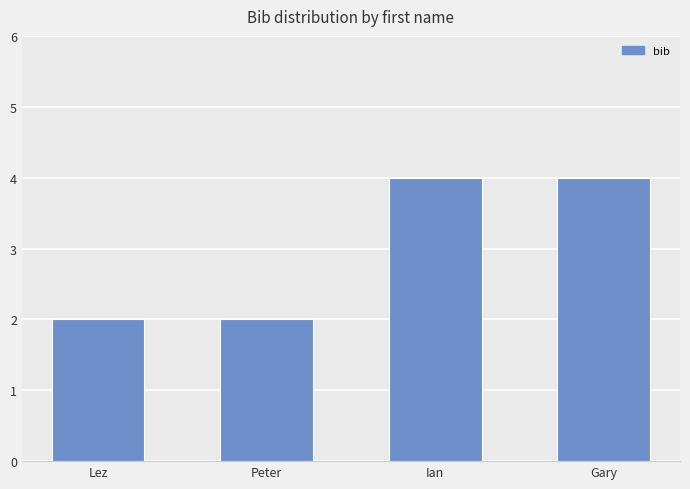

What is the difference between the maximum and second lowest values?

2